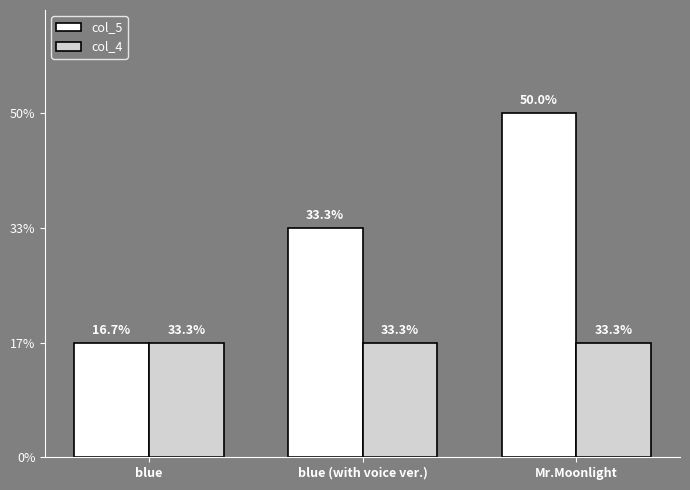

Are the bars horizontal?

No